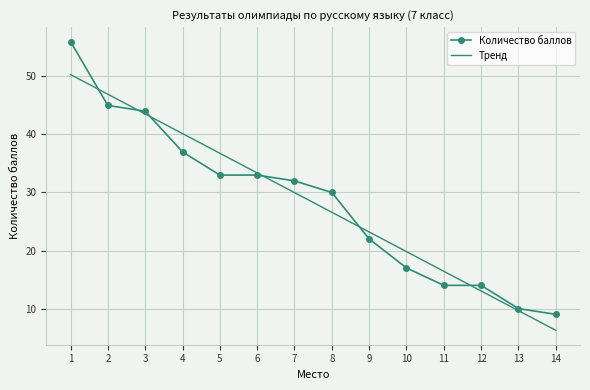

Is it true that Количество баллов equals 14.4 at 13?

False